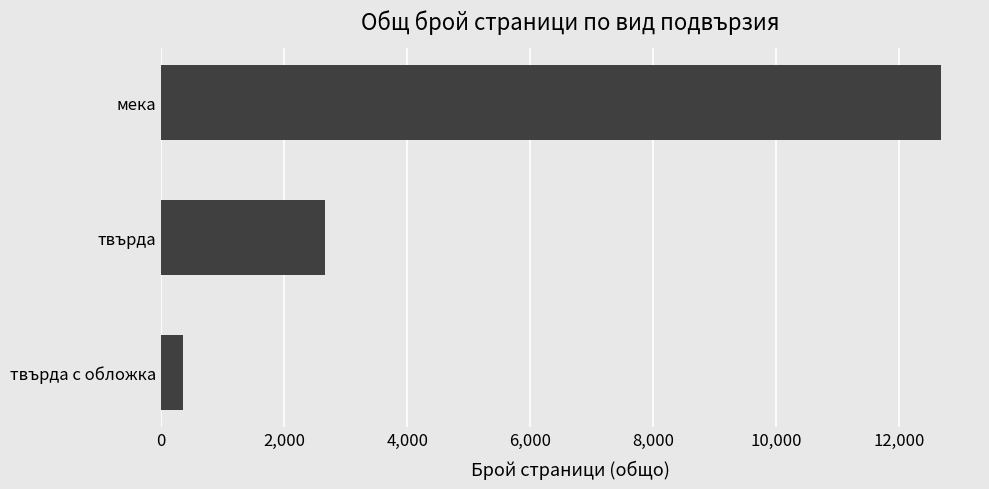

At which label is the value closest to 6520?

твърда